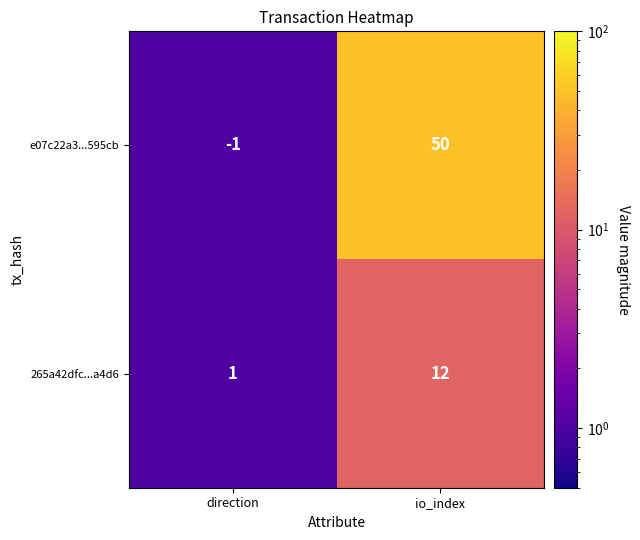

How many values in the e07c22a3...595cb series are below 50?

1